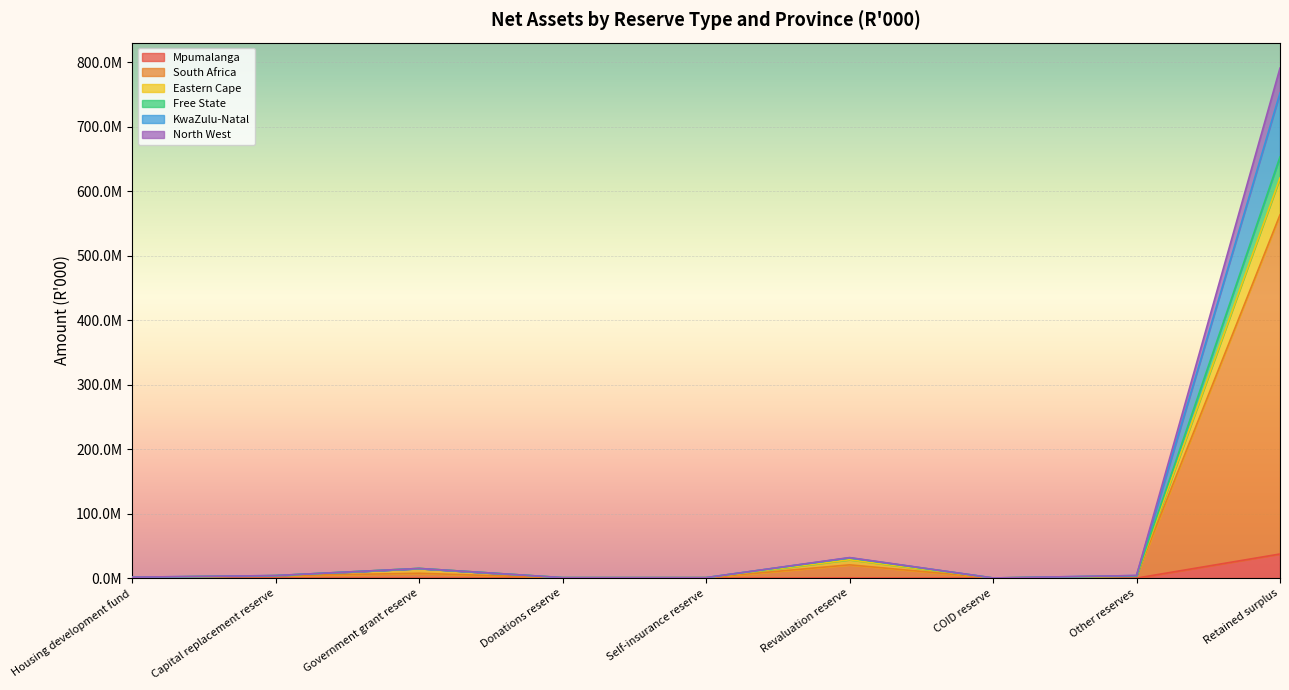

True or false: KwaZulu-Natal and Mpumalanga cross at least once.

False